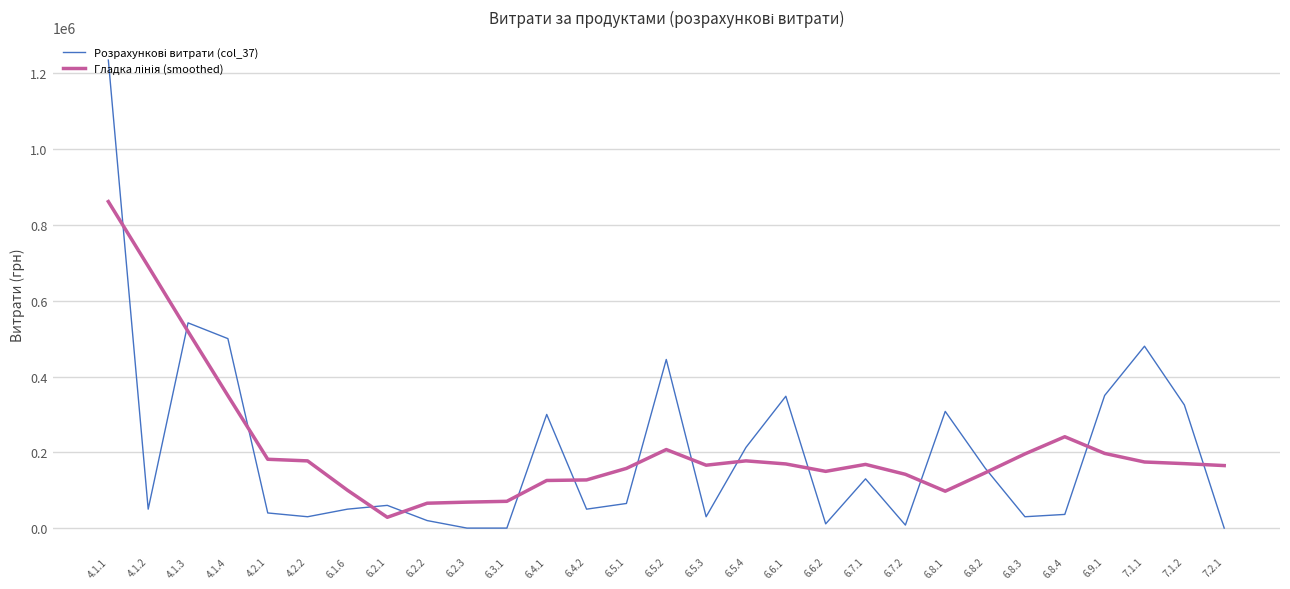

Which label corresponds to the largest value in the chart?

4.1.1